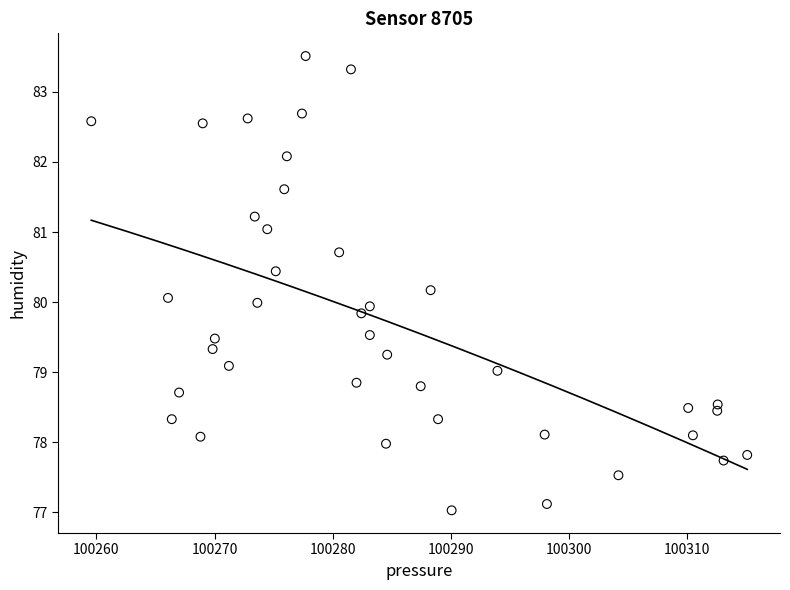

What is the range of Y values (max minus min)?

6.5